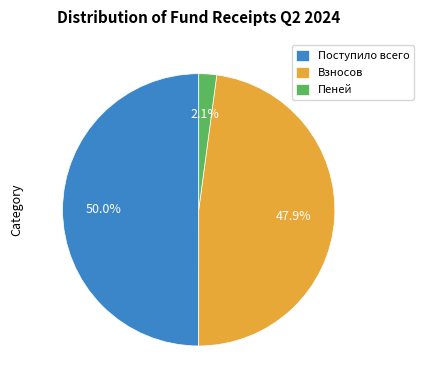

Which has a higher value, Пеней or Поступило всего?

Поступило всего